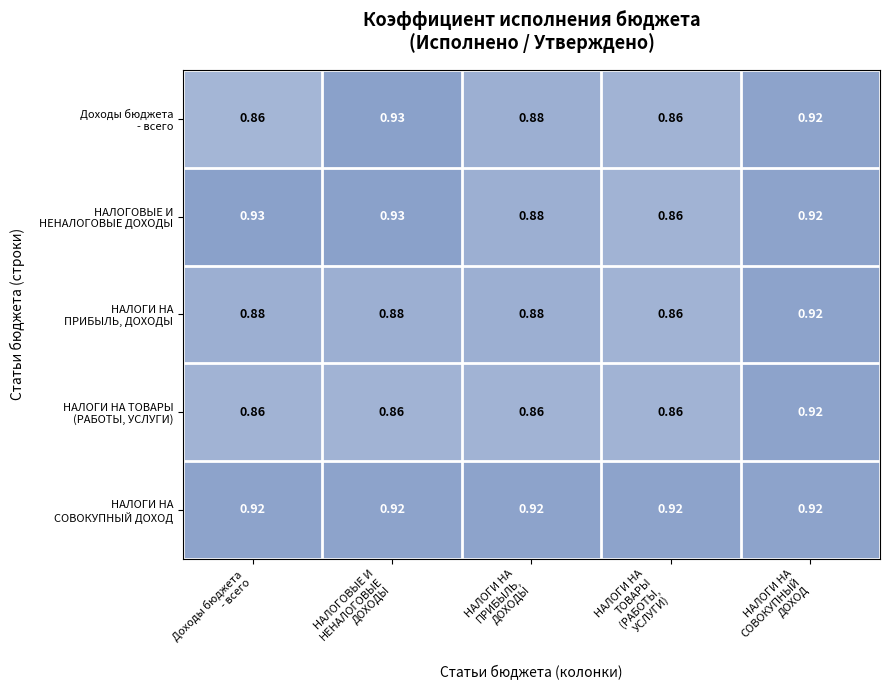

How many data points does each series have?

5